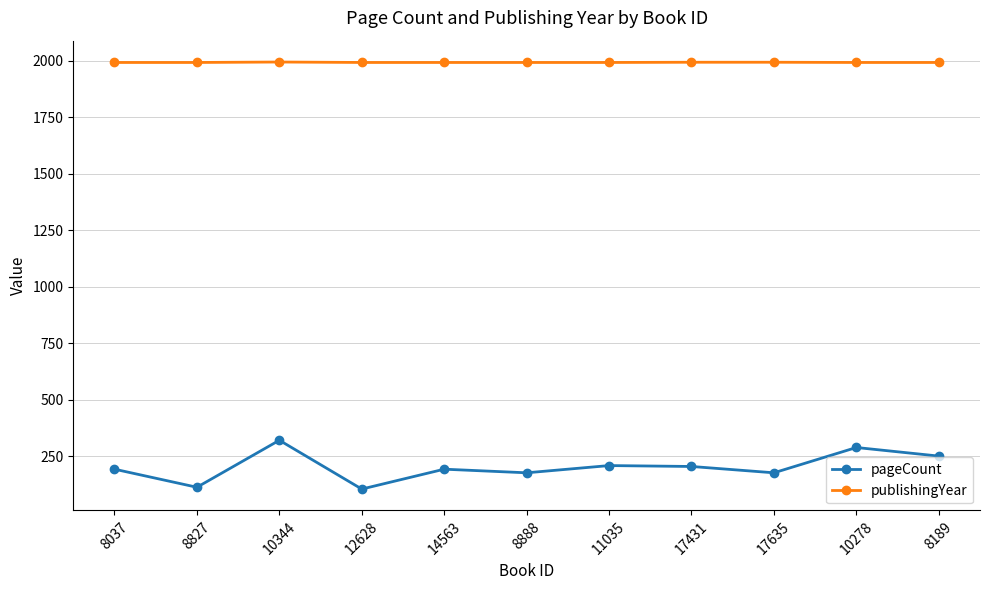

True or false: pageCount and publishingYear cross at least once.

False